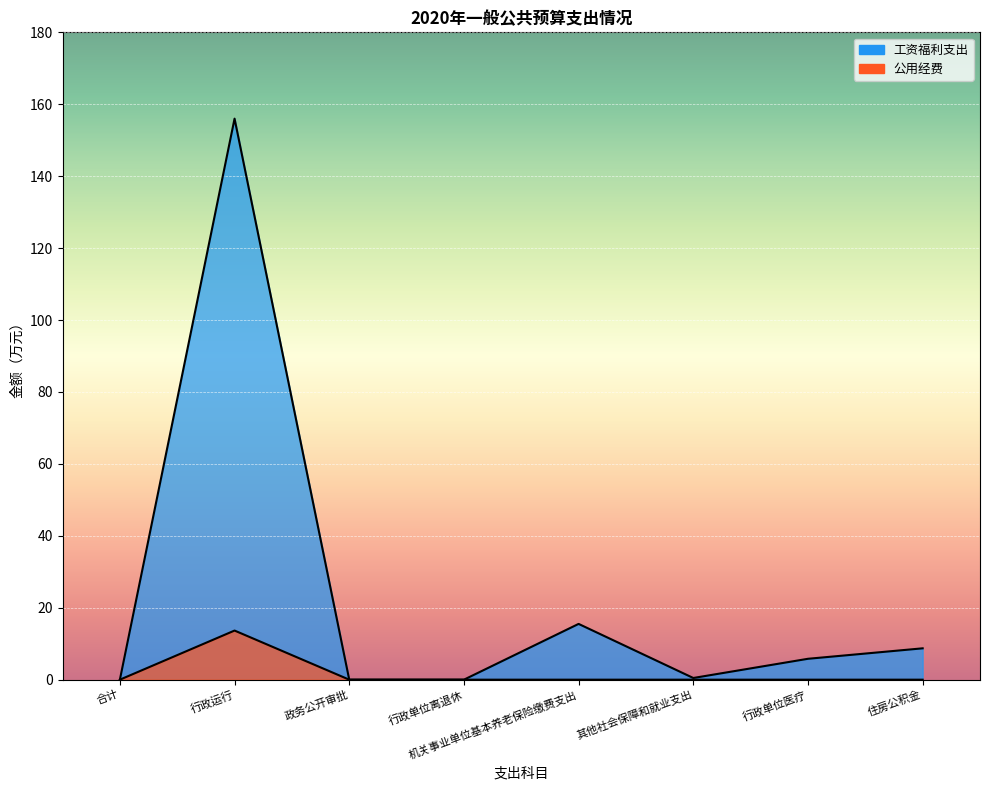

What is the average value of the 公用经费 series?

1.7